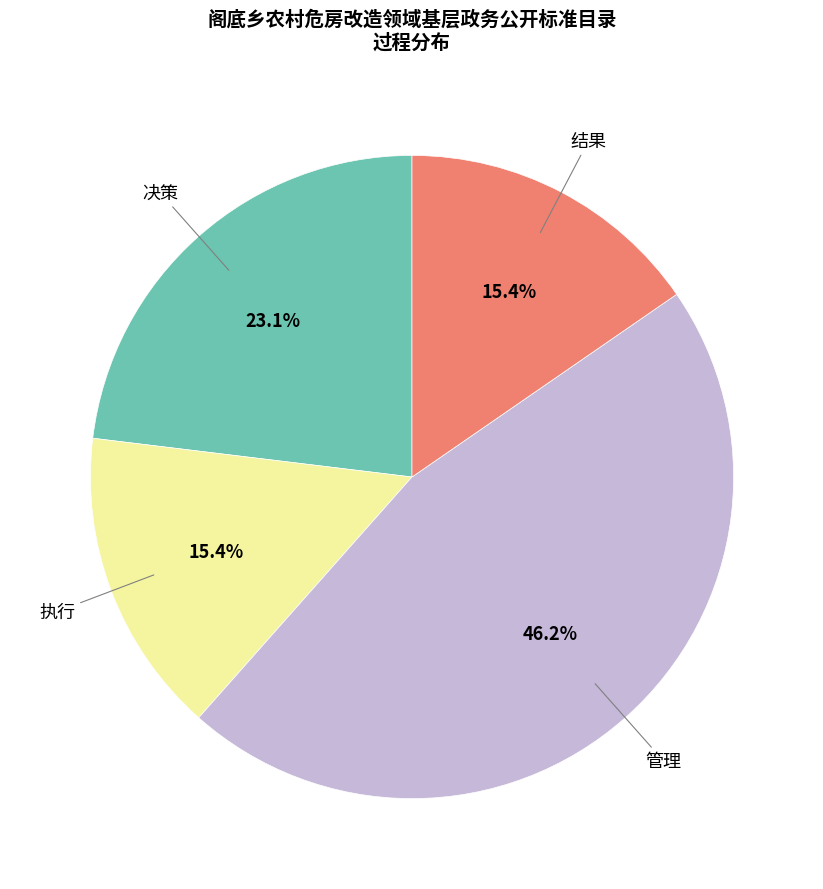

Is there any slice that represents more than half of the pie?

No